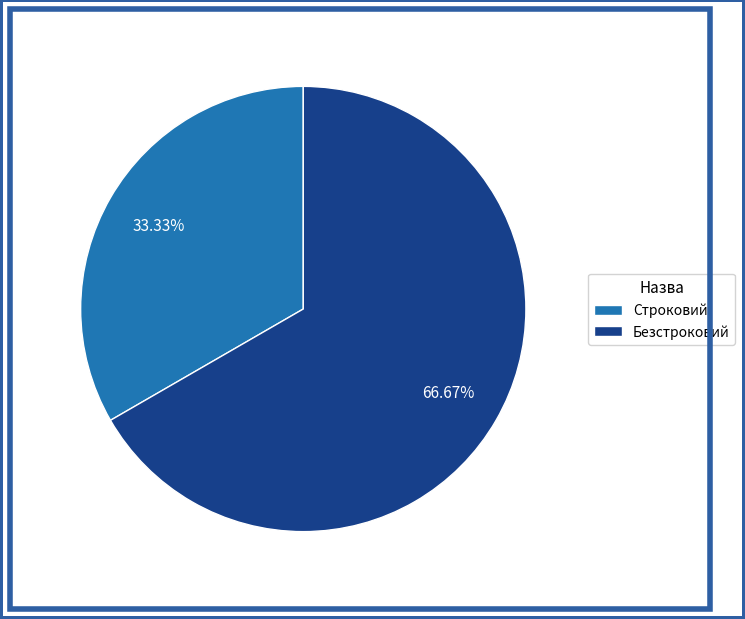

Is it true that Безстроковий is 58% of the pie?

False